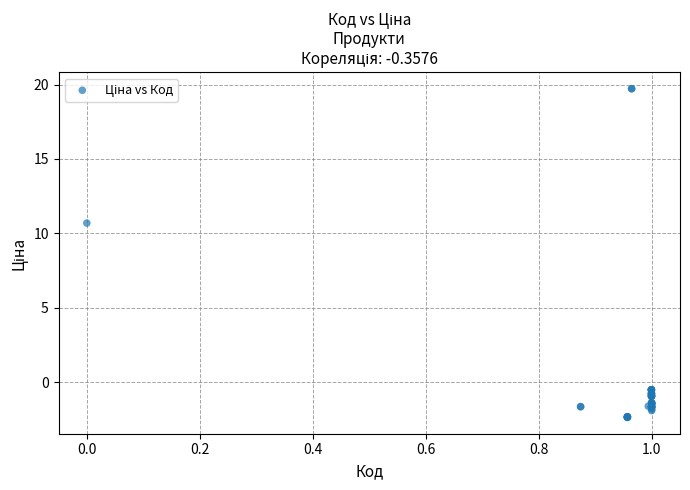

What Y value in the scatter plot is closest to 8?

10.7